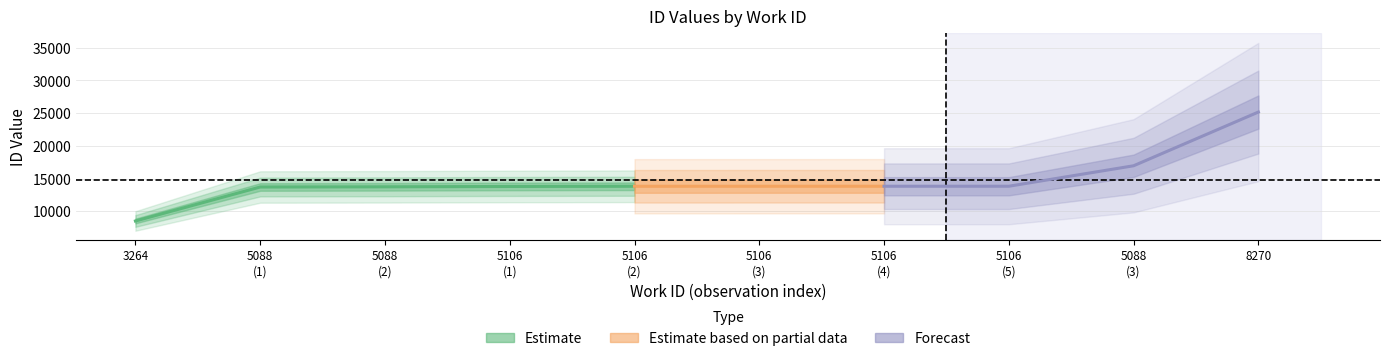

Does the chart display data point markers on the line(s)?

No